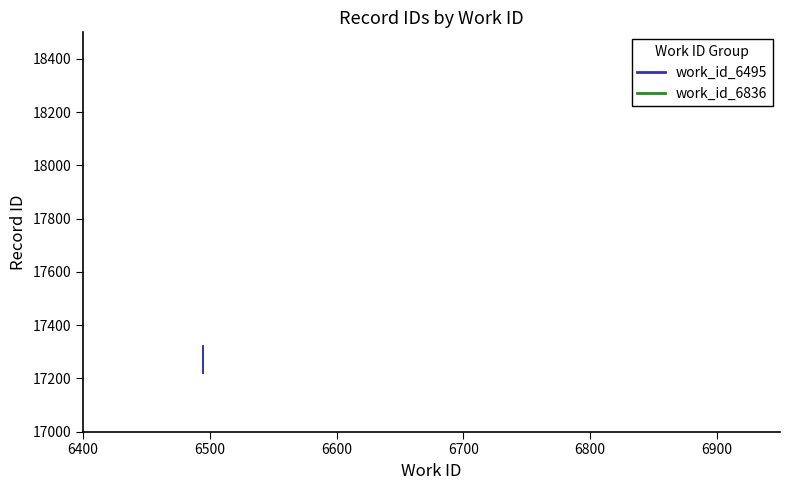

What is the value of the work_id_6836 point at the 2nd from the left?

18358